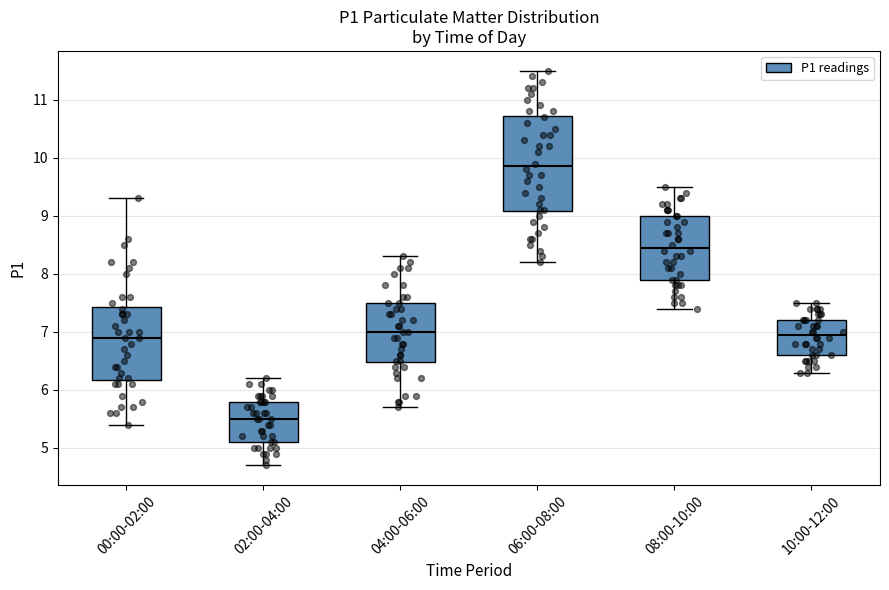

Which box is the tallest, from its lower edge to its upper edge?

06:00-08:00